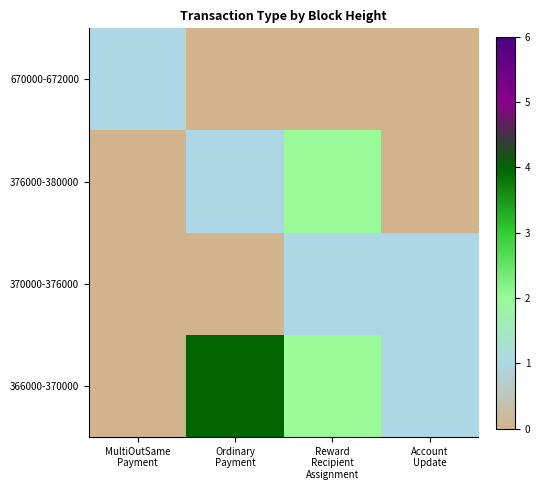

True or false: 376000-380000 has a value of 1 at Ordinary Payment.

True